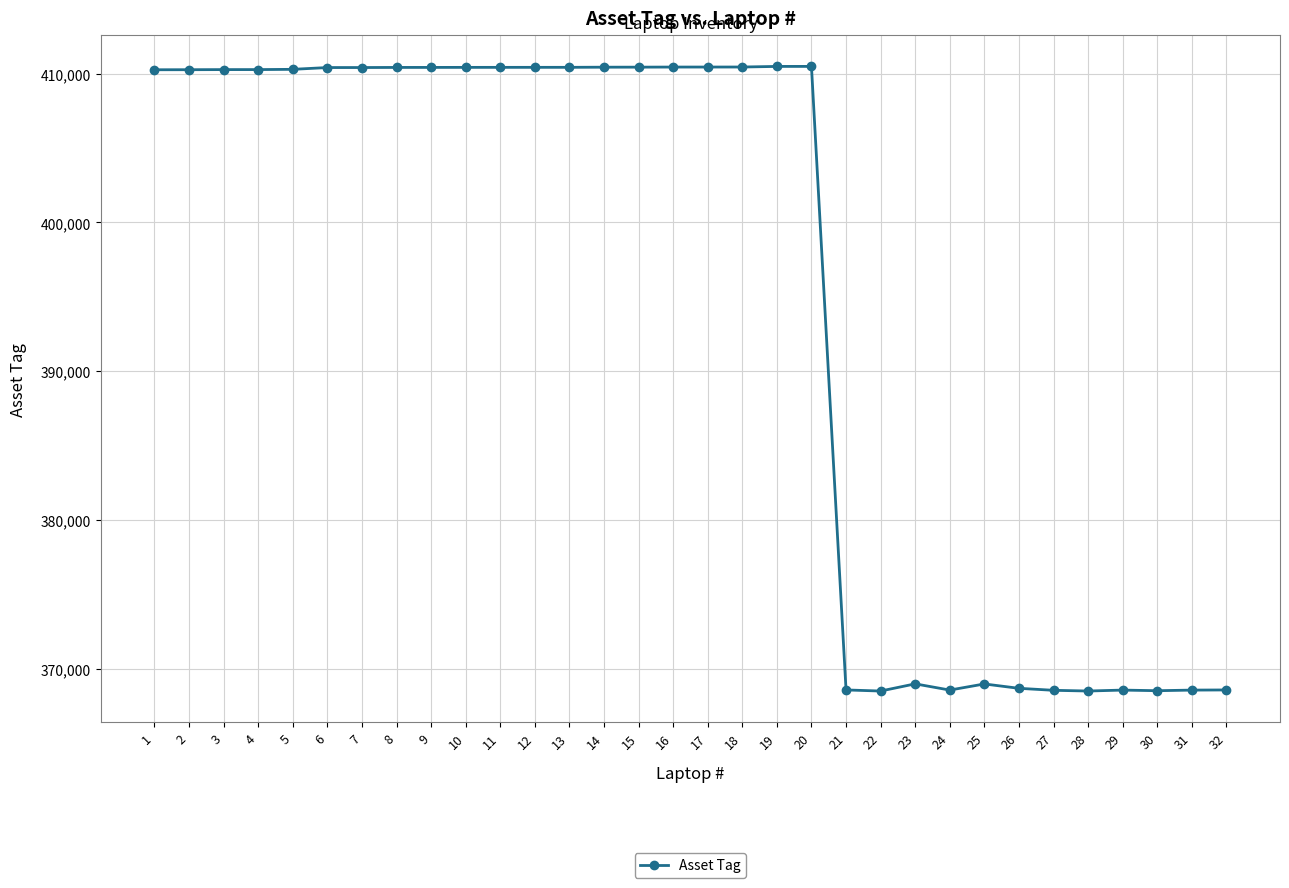

What is the maximum value shown in the chart?

410496